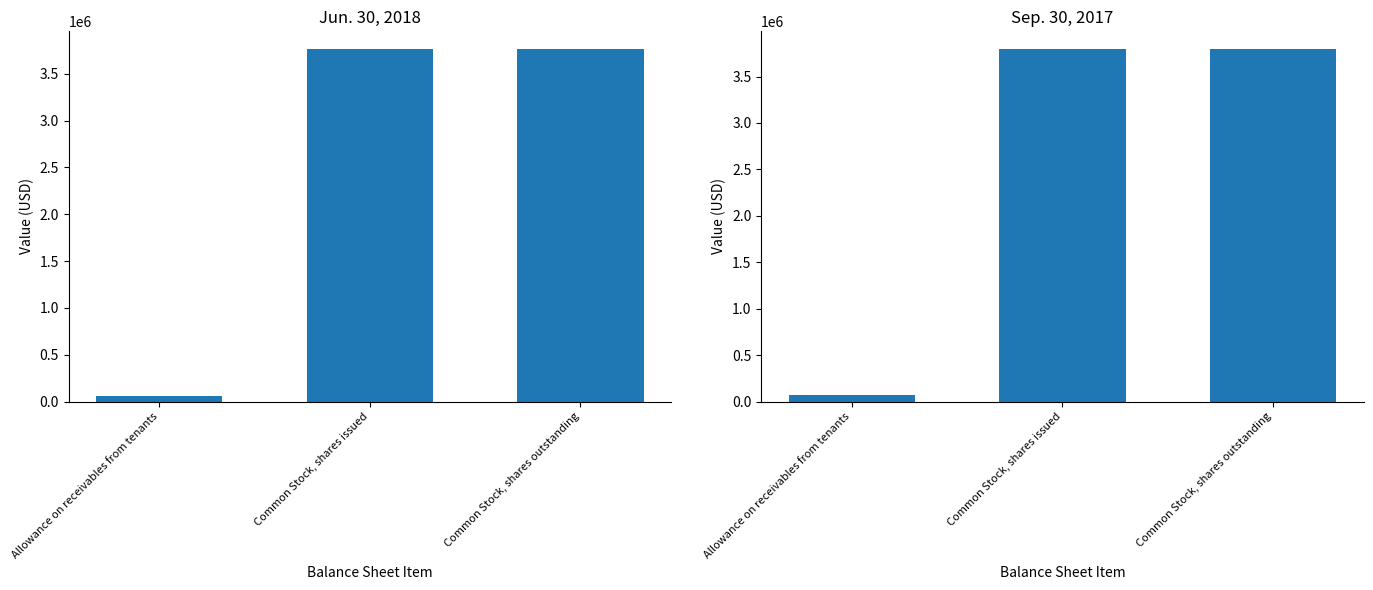

At which label is Jun. 30, 2018 closest to 1914685?

Allowance on receivables from tenants